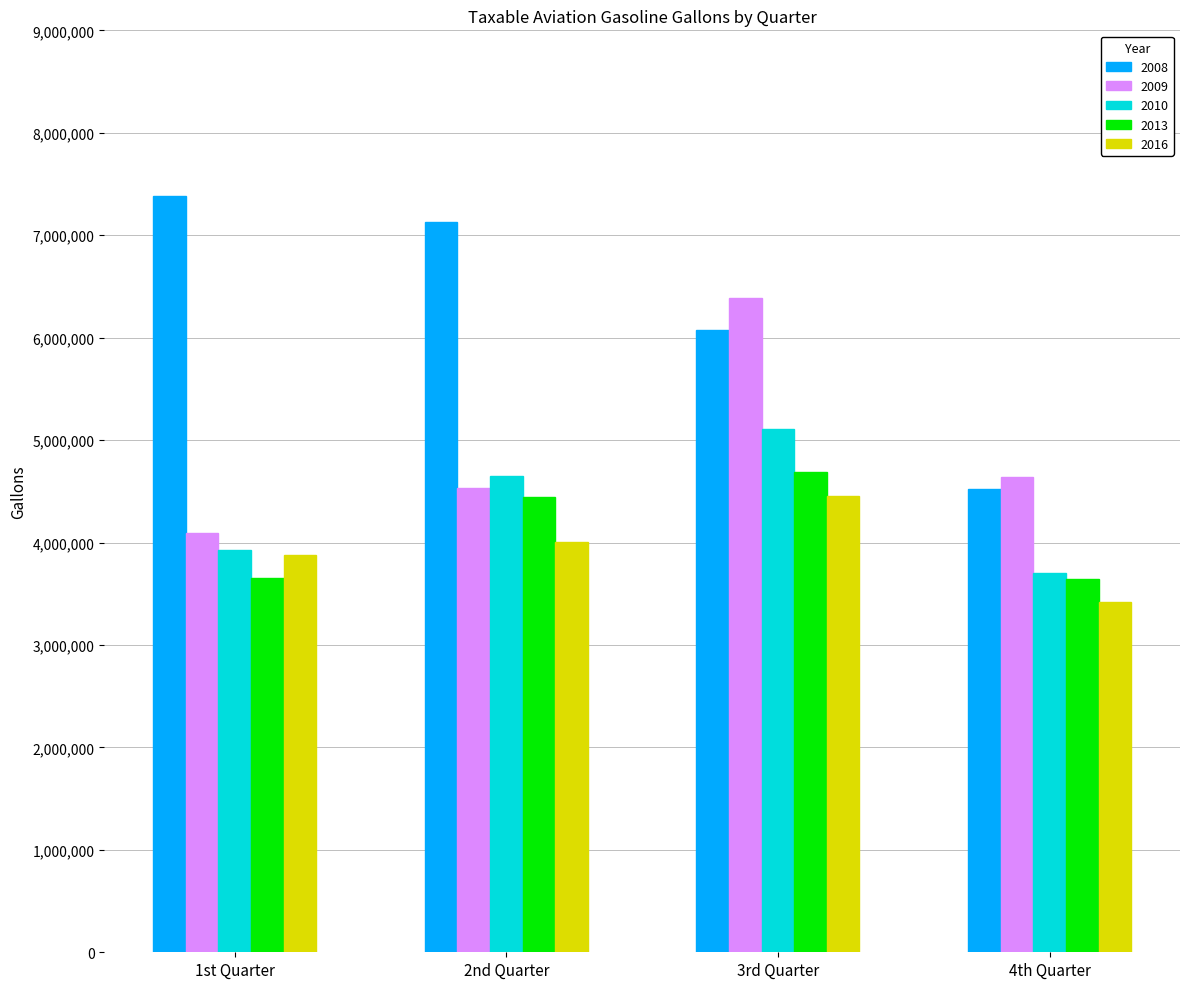

What is the spread (max minus min) of values at 1st Quarter?

3729433